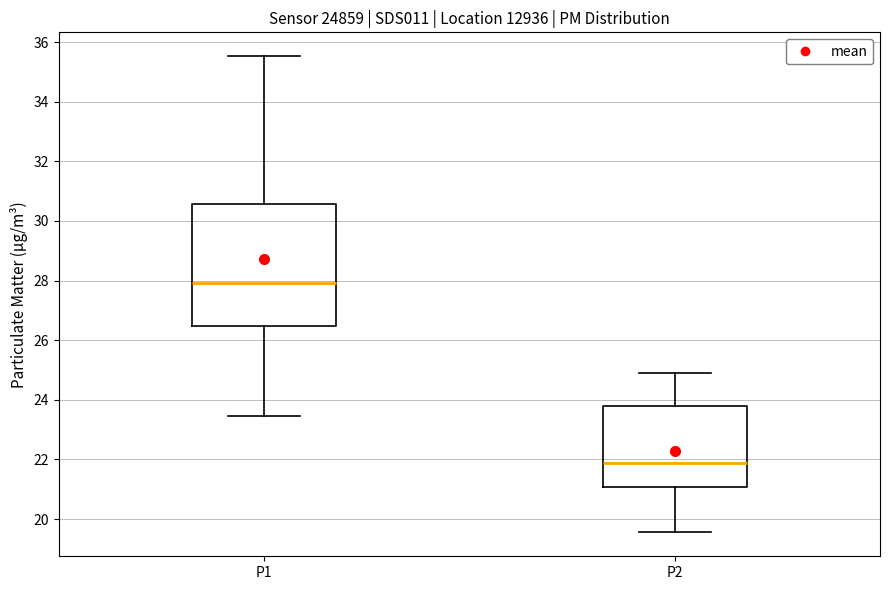

Reading left to right, transcribe this box plot: for each box, give where its median line is, the range the box spans, and where its two whiskers end, as read against the y-axis. The values are not printed on the chart, so give them approximately, as read against the axis.

P1: median 28.0, box 26.4 to 30.6, whiskers 23.4 to 35.6
P2: median 21.8, box 21.0 to 23.8, whiskers 19.6 to 25.0